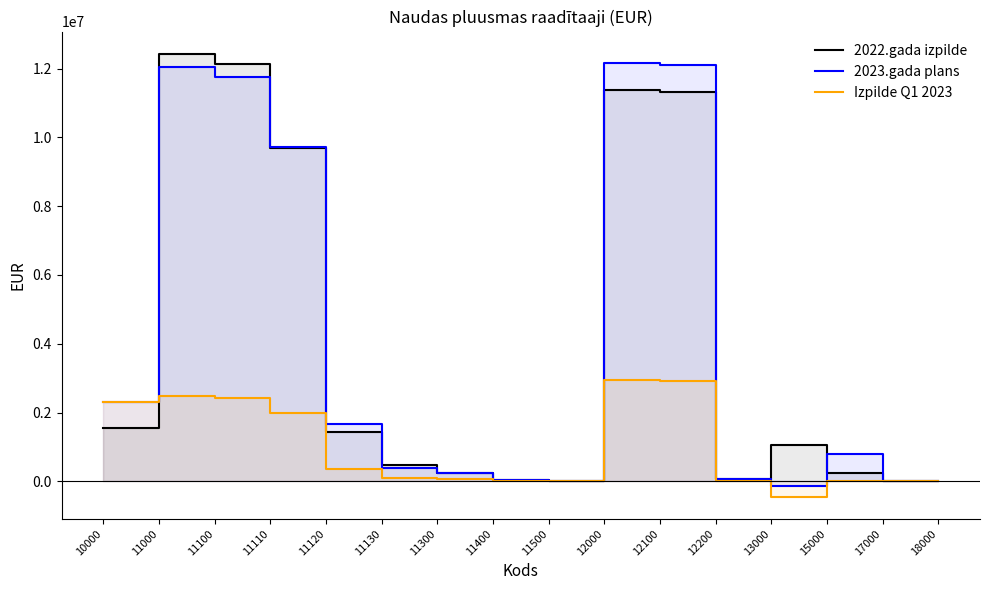

Reading left to right, what are all the values shown in this chart?

2022.gada izpilde: 10000=1553186	11000=12437440	11100=12152273	11110=9682330	11120=1437267	11130=471669	11300=235099	11400=41544	11500=8524	12000=11373309	12100=11311205	12200=62104	13000=1064131	15000=244581	17000=2145	18000=0
2023.gada plans: 10000=2308208	11000=12045975	11100=11762300	11110=9710100	11120=1652300	11130=399900	11300=233675	11400=41500	11500=8500	12000=12179900	12100=12114900	12200=65000	13000=-133925	15000=779629	17000=700	18000=0
Izpilde Q1 2023: 10000=2308208	11000=2492547	11100=2413543	11110=1972609	11120=344997	11130=95937	11300=66458	11400=10412	11500=2134	12000=2940925	12100=2929431	12200=11494	13000=-448378	15000=14029	17000=130	18000=0